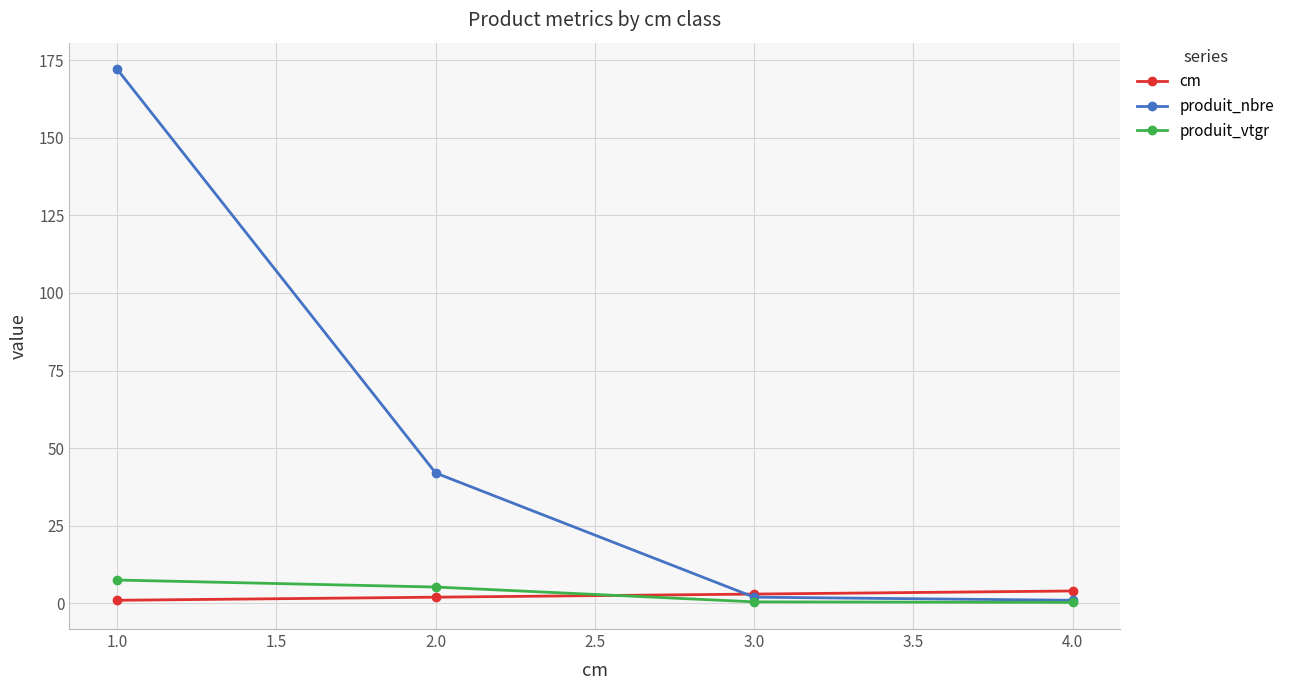

List the series in order of their peak value, highest first.

produit_nbre, produit_vtgr, cm